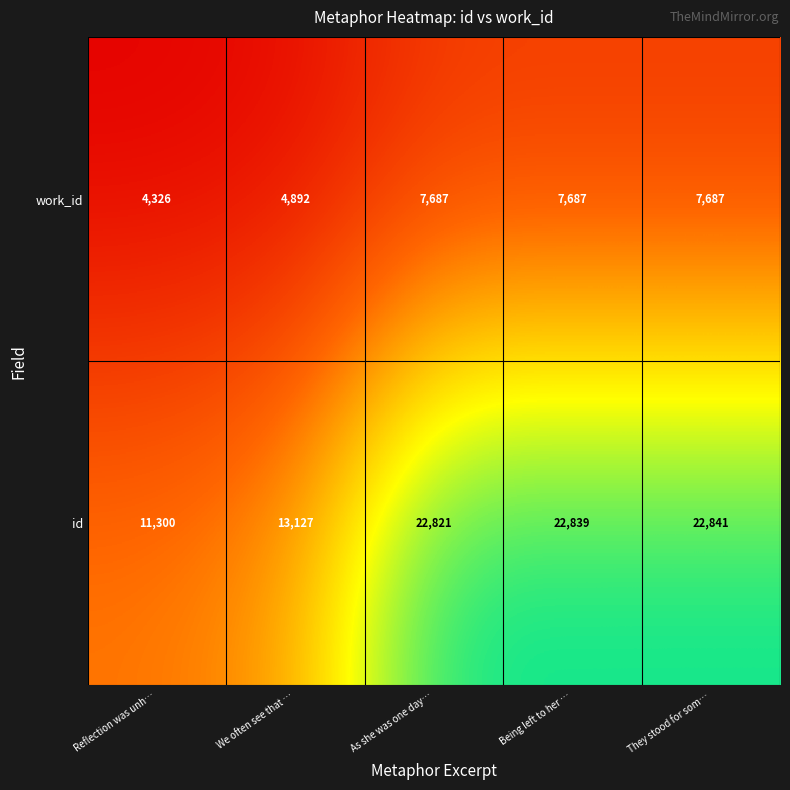

The work_id series shows 3476 at Being left to her …. True or false?

False